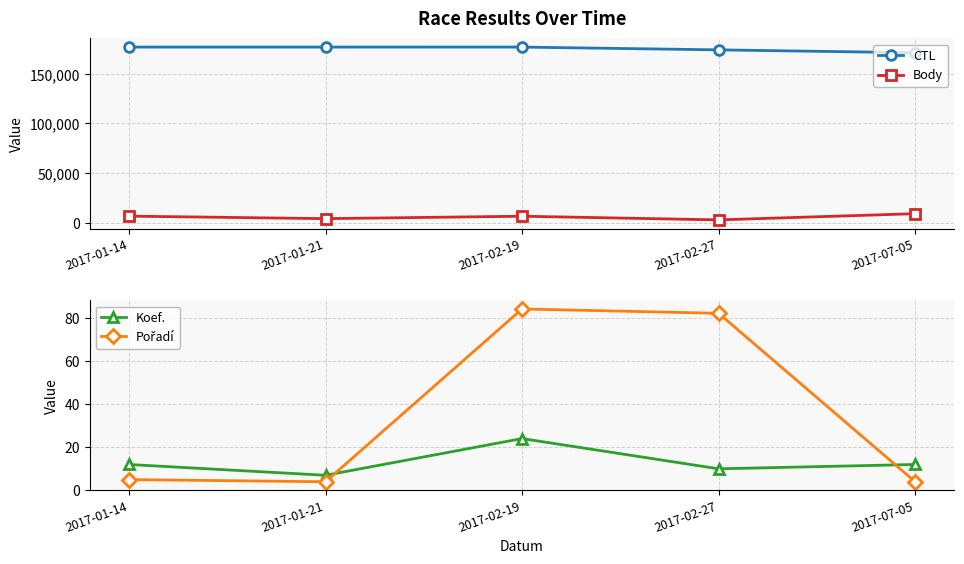

Which series has the largest total across all categories?

CTL